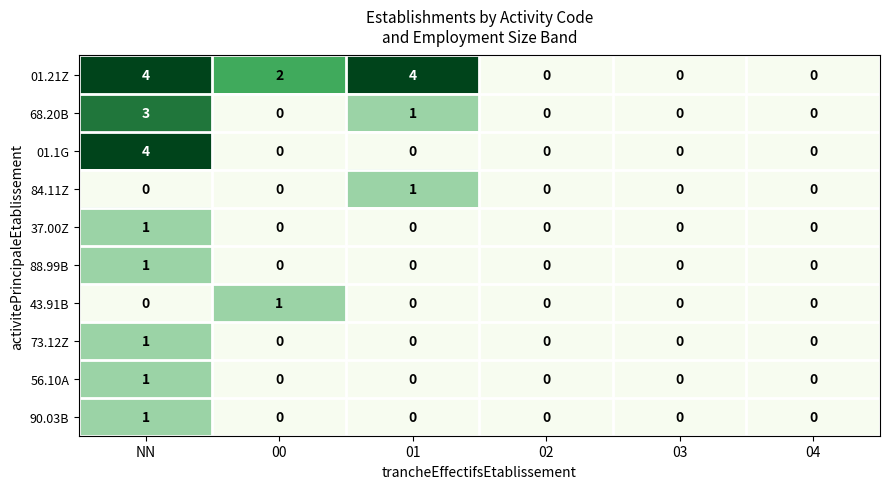

Is it true that 84.11Z equals 1 at 01?

True